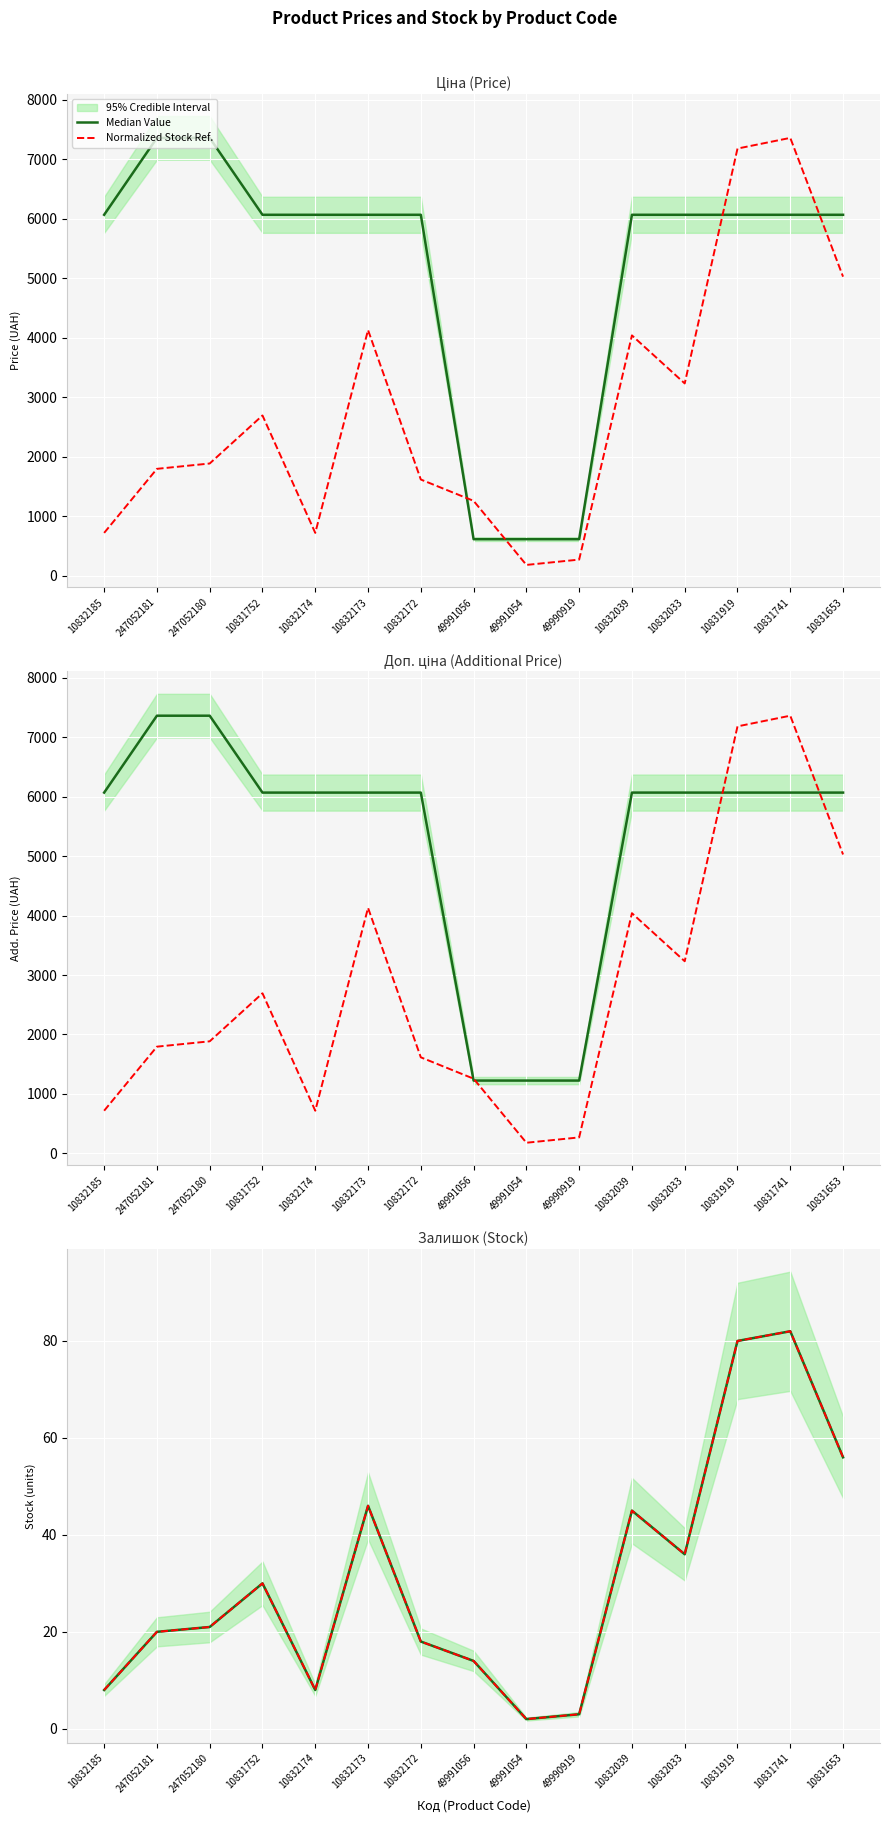

Which series has the largest range (max minus min)?

Median Value